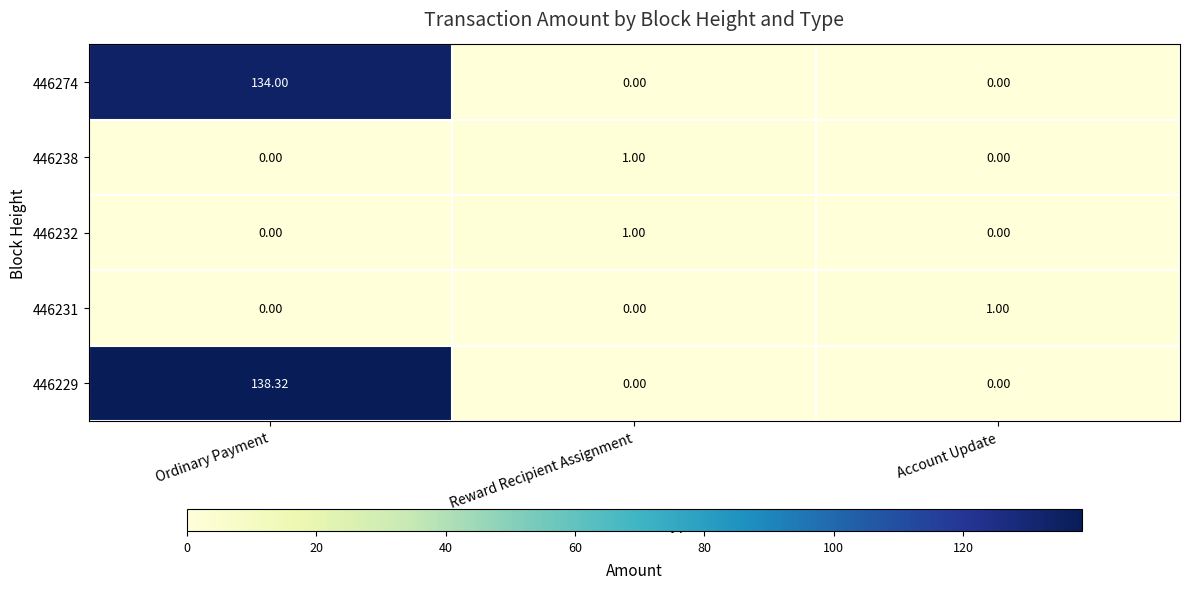

How many categories are shown in the chart?

3